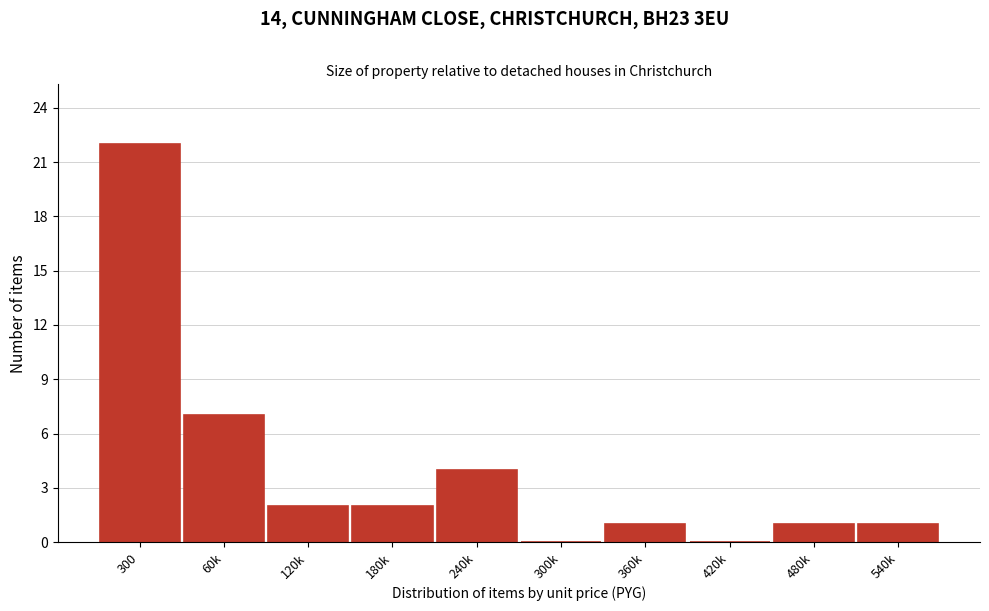

Reading left to right, list all the values displayed in this chart.

300=22	60k=7	120k=2	180k=2	240k=4	300k=0	360k=1	420k=0	480k=1	540k=1